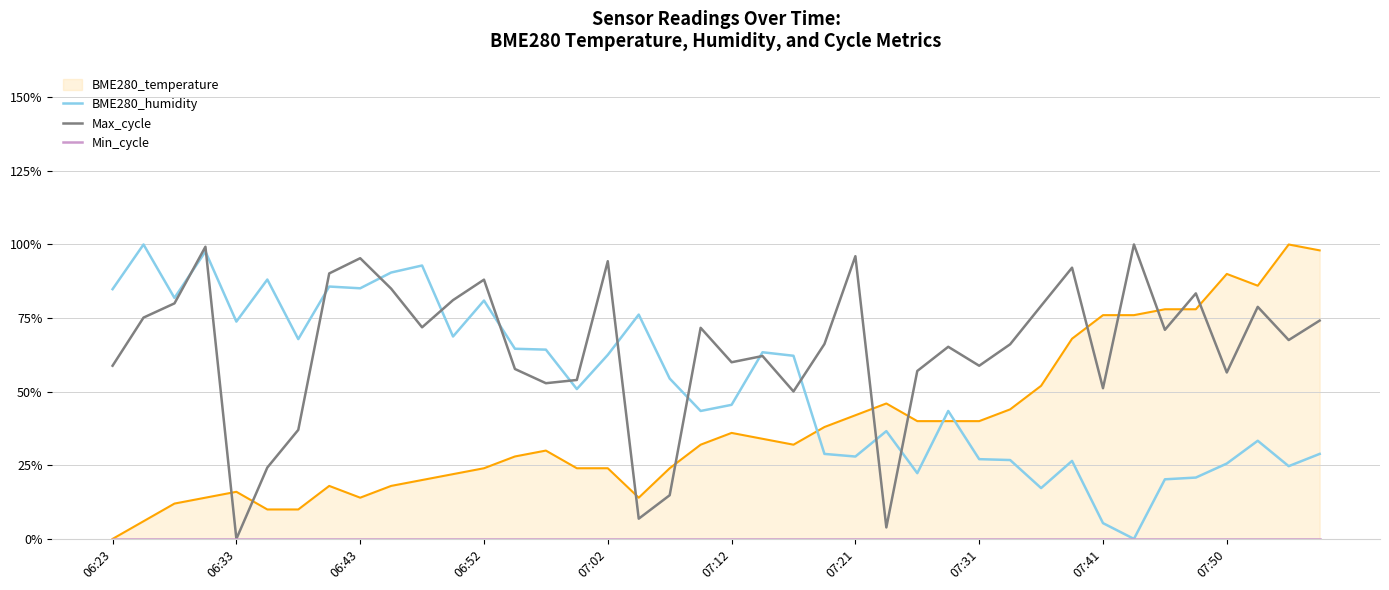

Does the chart display data point markers on the line(s)?

No